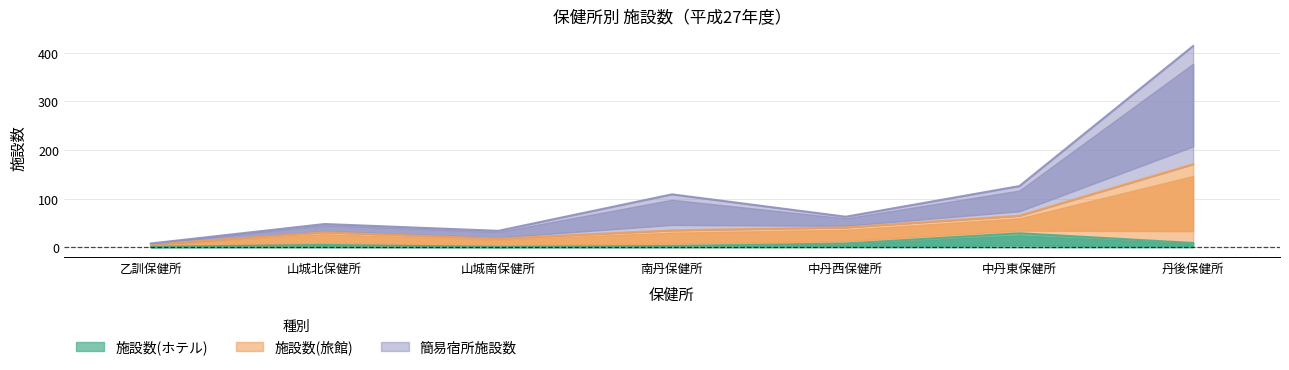

What is the label of the 2nd point from the left?

山城北保健所